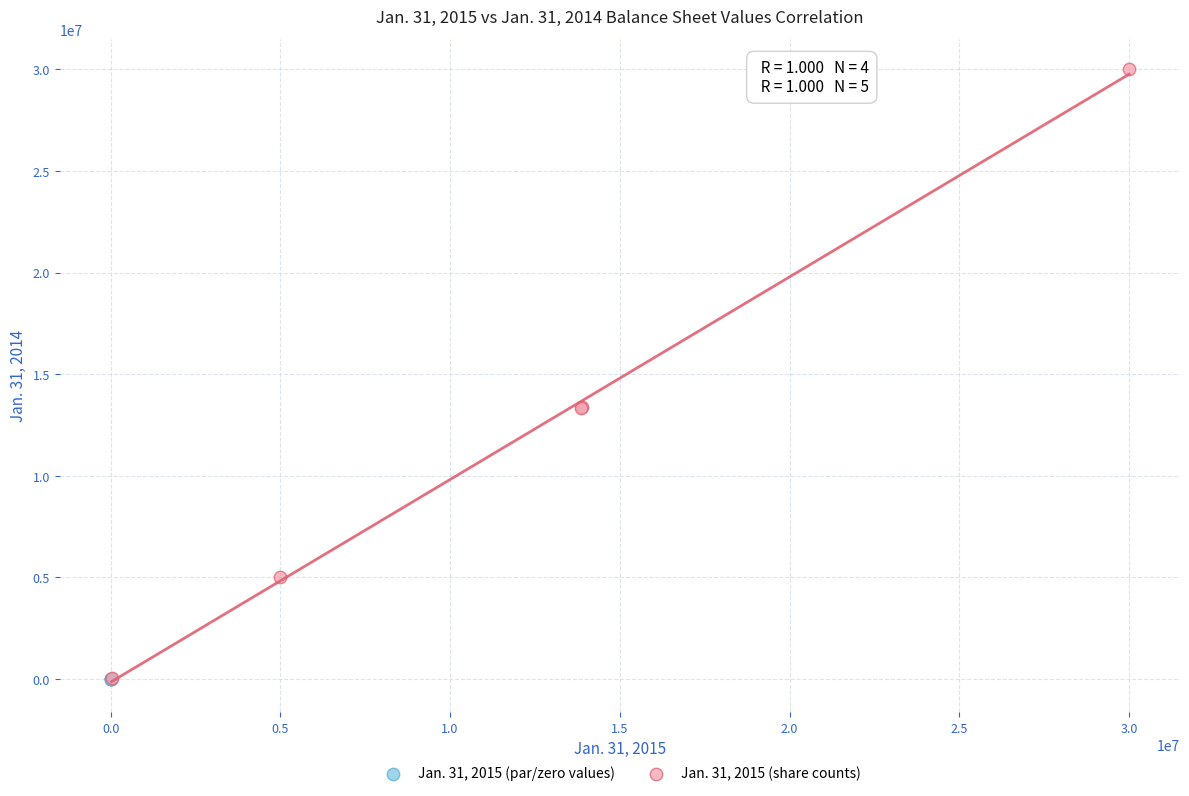

Which series has the widest spread of Y values?

Jan. 31, 2015 (share counts)